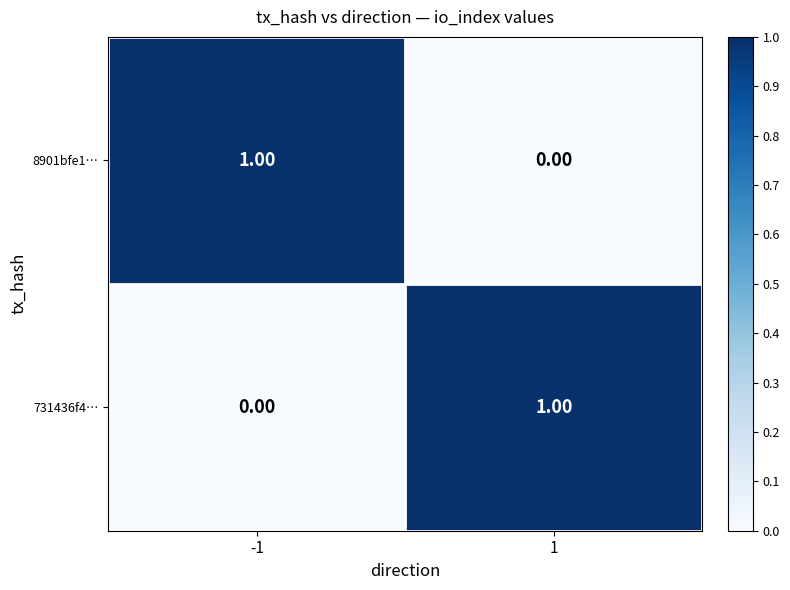

Is the value of 731436f4… at -1 greater than the value of 8901bfe1… at -1?

No